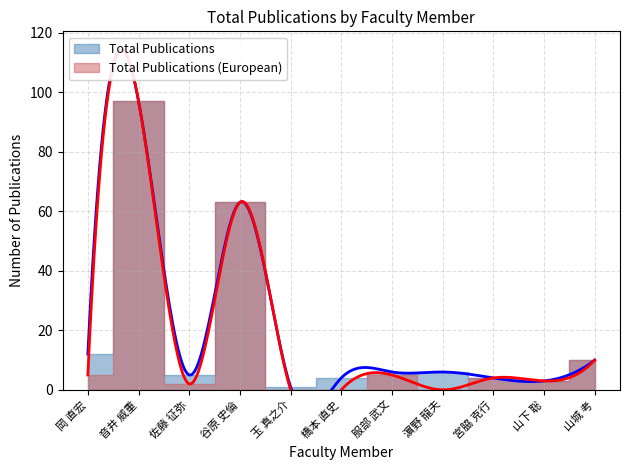

How many interior local valleys does the Total Publications (European) series have?

3